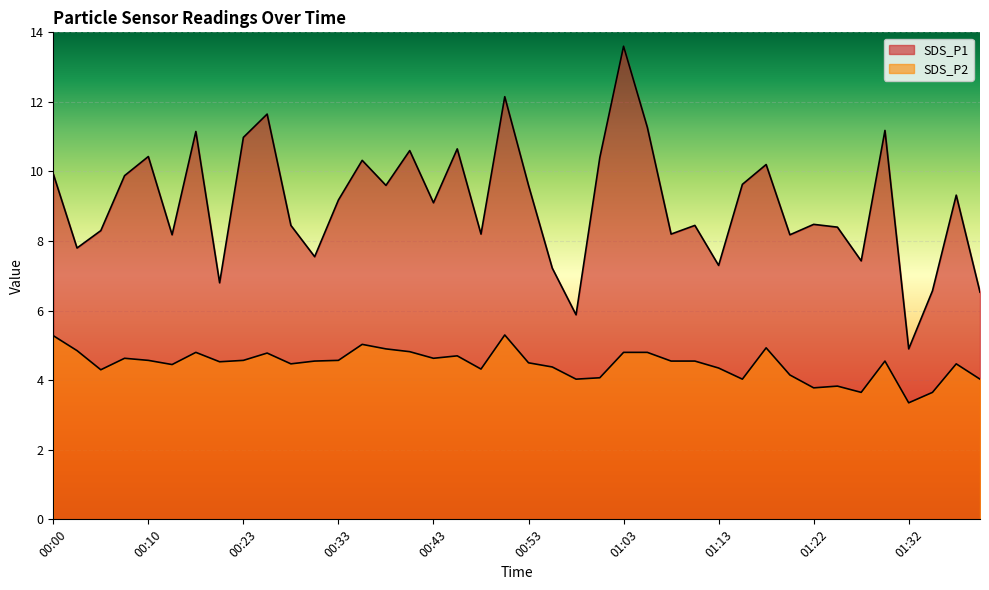

Which category has the highest value in the SDS_P1 series?

01:03